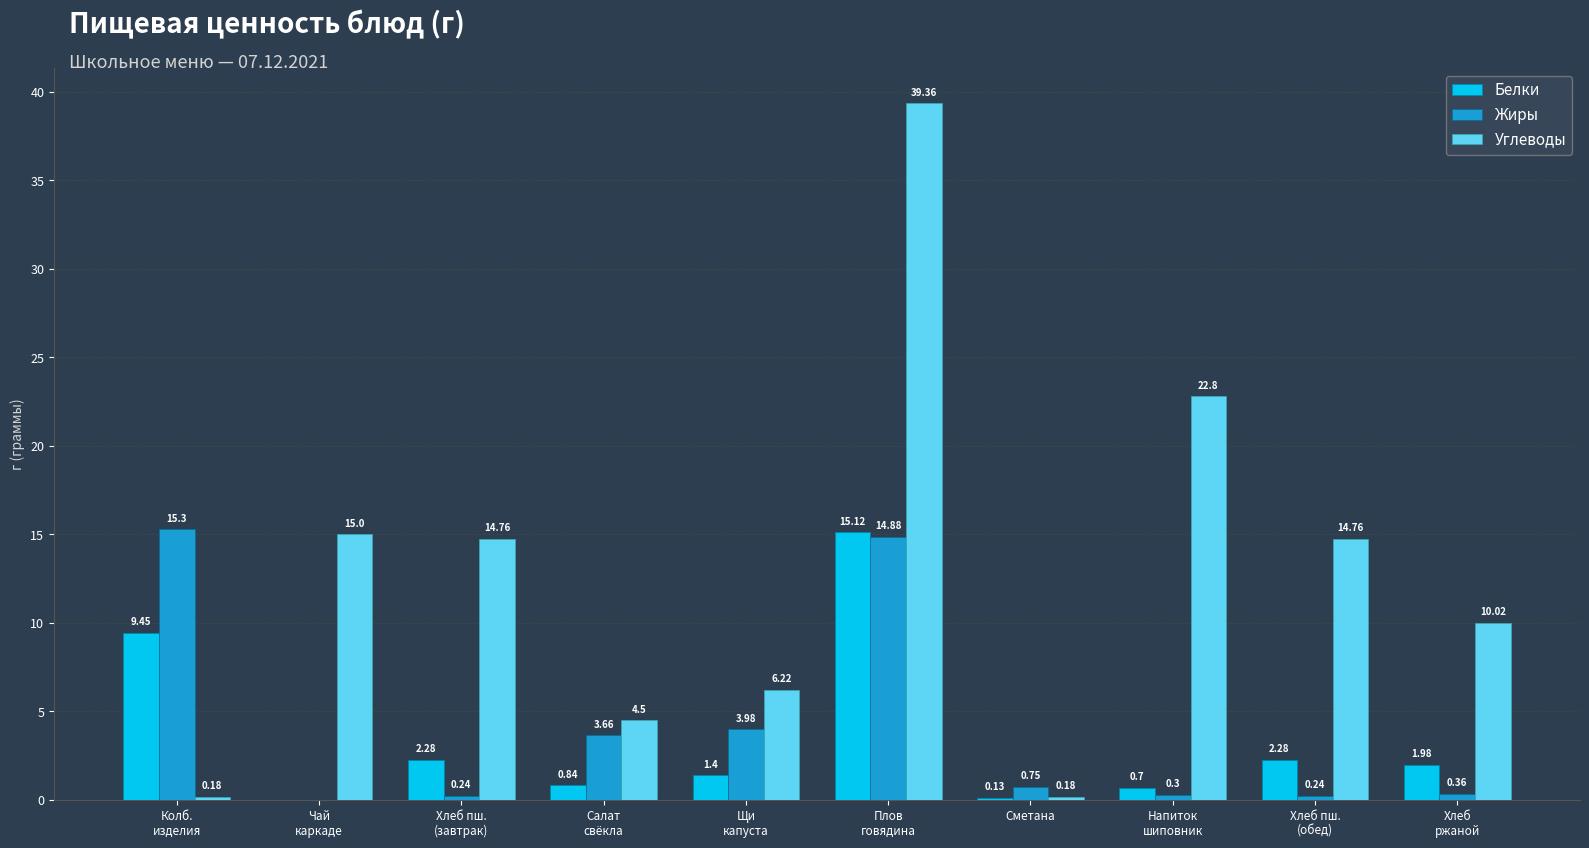

What is the sum of the Белки values at Щи
капуста and Салат
свёкла?

2.2